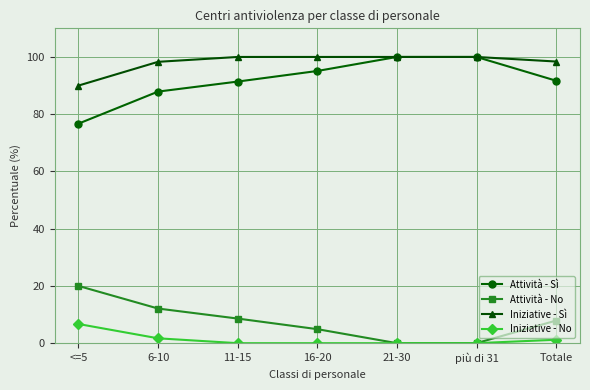

True or false: Iniziative - Sì and Iniziative - No intersect in this chart.

False